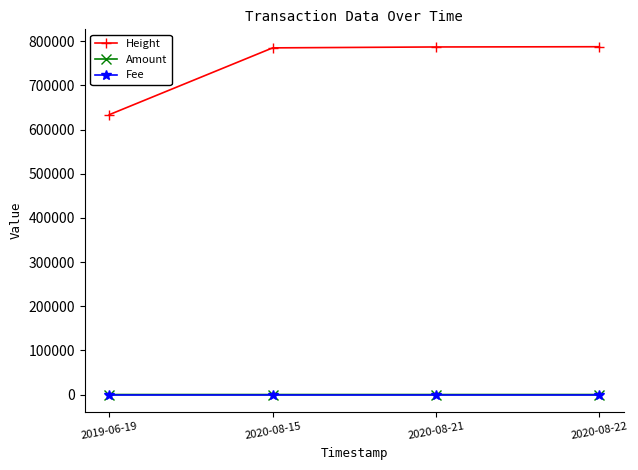

What is the label of the 1st point from the left?

2019-06-19